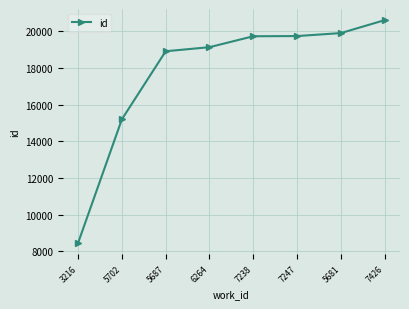

Does the chart have visible grid lines?

Yes